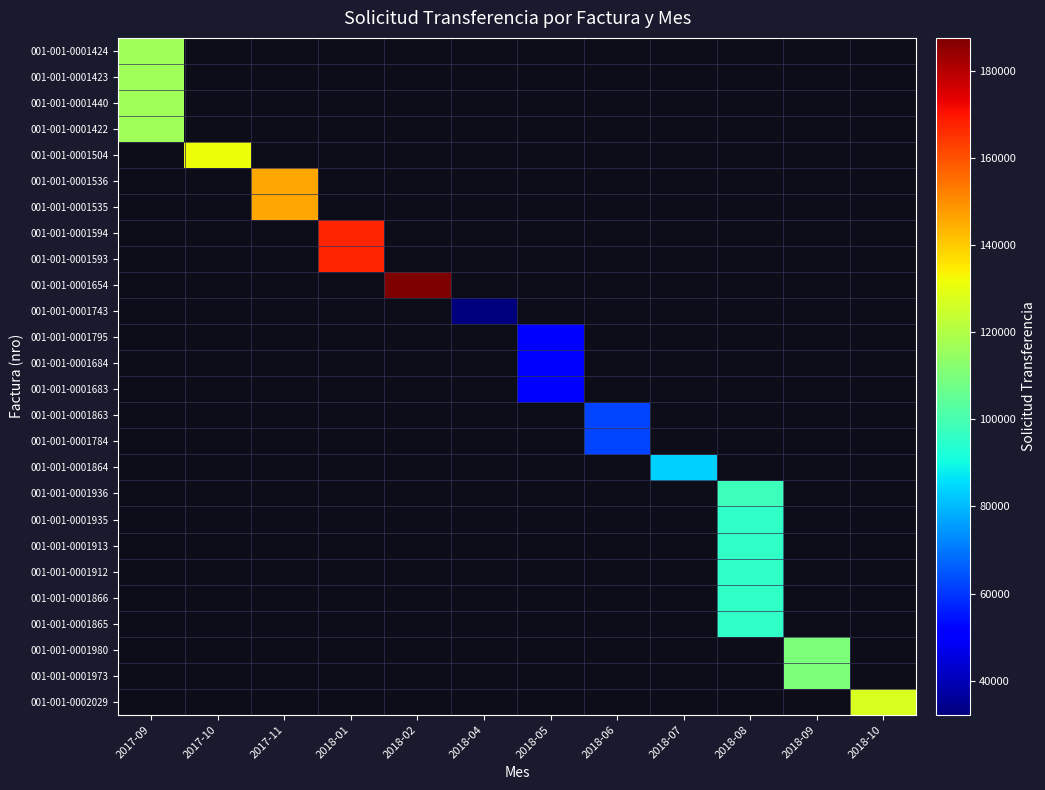

The 001-001-0001936 series shows 98039.0 at 2018-08. True or false?

True